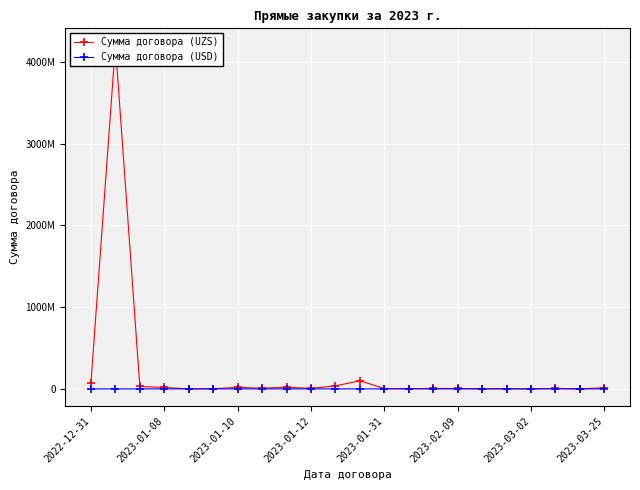

What is the difference between the maximum and minimum values in the Сумма договора (USD) series?

700000.2